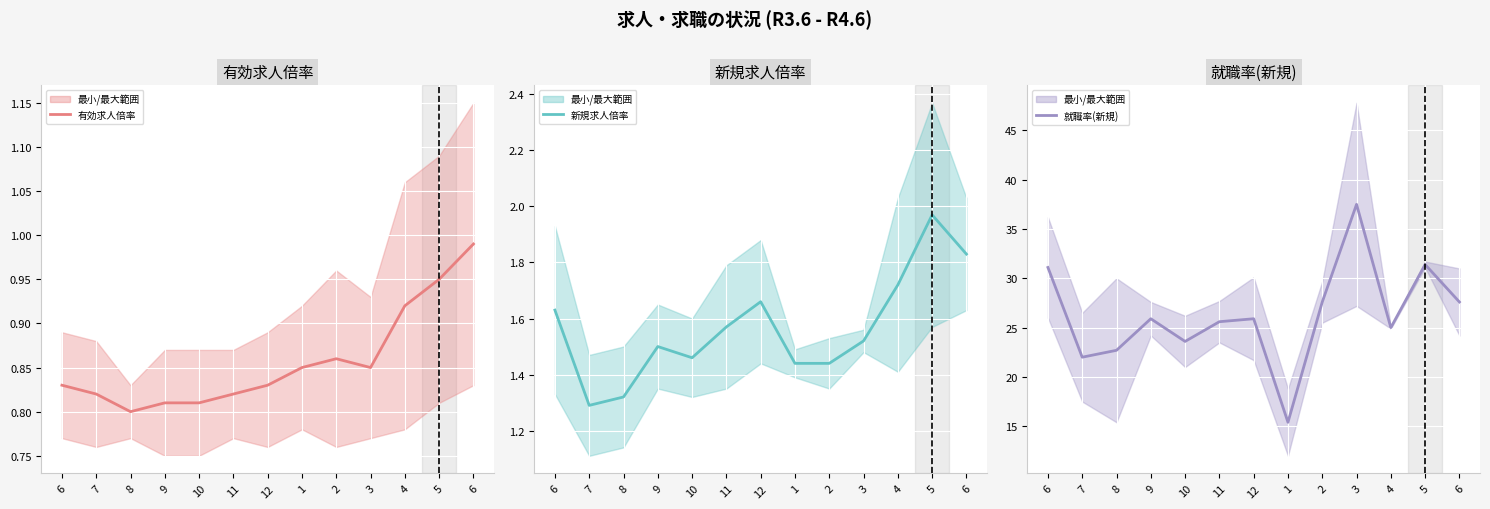

Reading left to right, list all the values displayed in this chart.

有効求人倍率: 0.8	0.8	0.8	0.8	0.8	0.8	0.8	0.8	0.9	0.8	0.9	0.9	1.0
新規求人倍率: 1.6	1.3	1.3	1.5	1.5	1.6	1.7	1.4	1.4	1.5	1.7	2.0	1.8
就職率(新規): 31.1	22.0	22.7	25.9	23.6	25.6	25.9	15.4	27.6	37.5	25.0	31.4	27.6